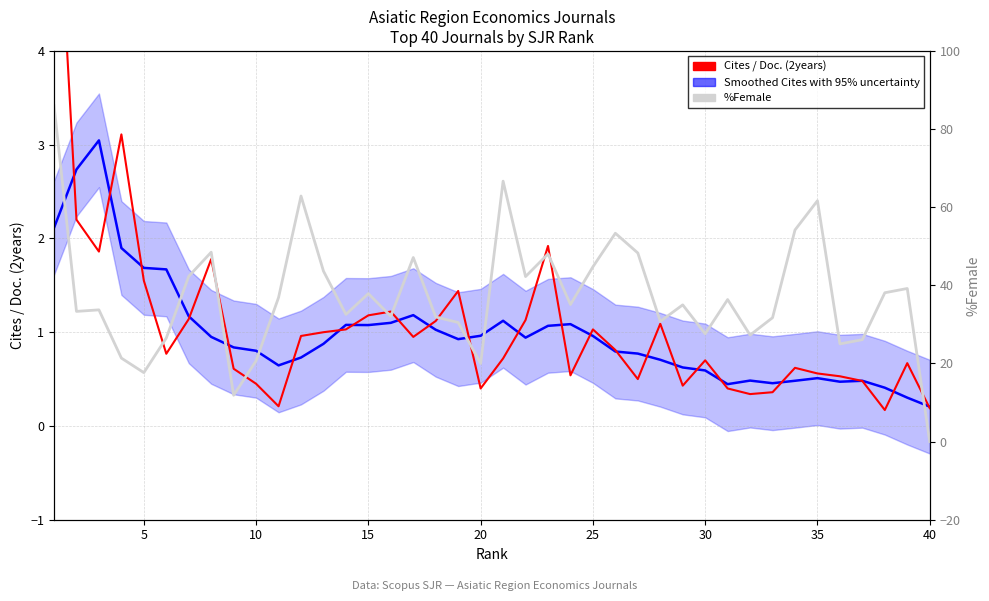

In Cites / Doc. (2years), how many points are lower than both neighbors (excluding endpoints)?

10